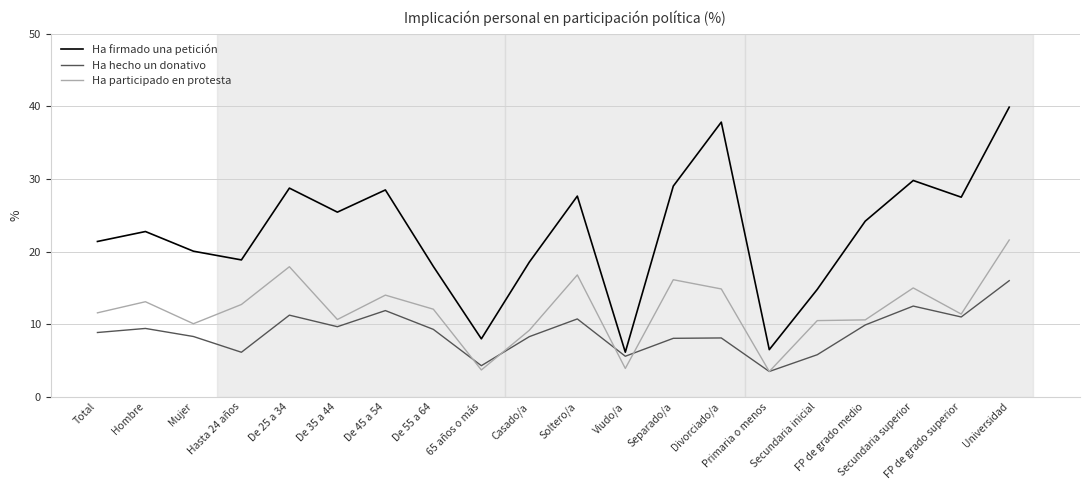

At which label does Ha participado en protesta first exceed 12?

Hombre